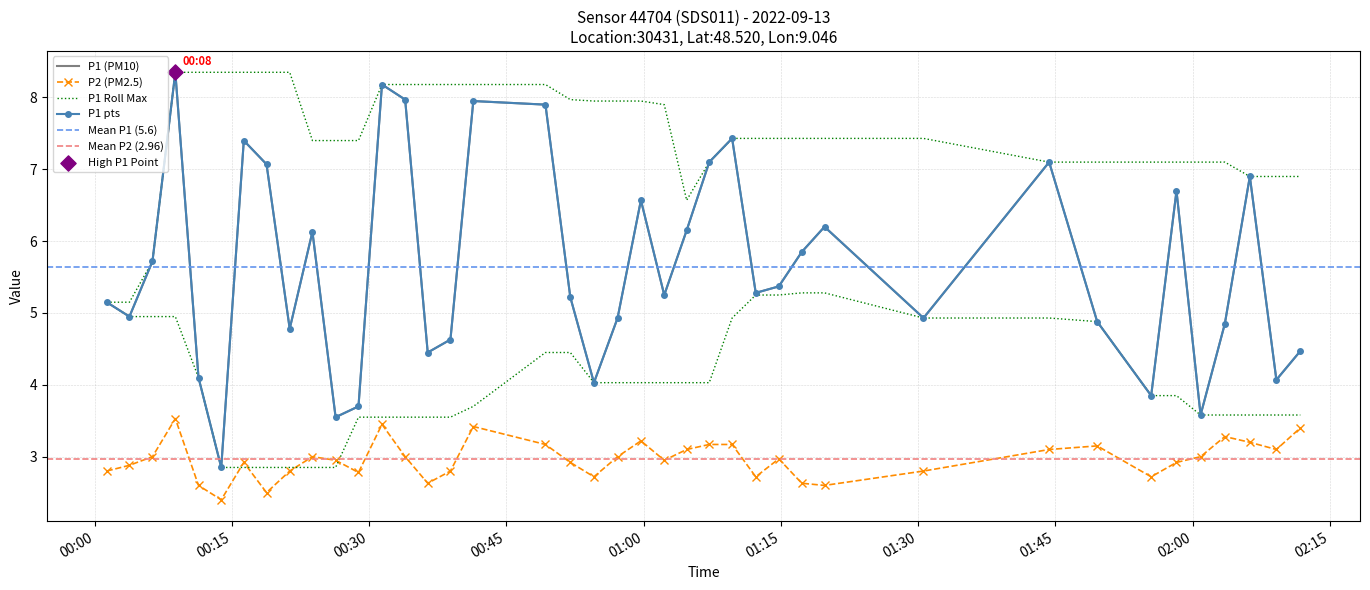

Is the value of P1 at 2022-09-13T02:06:16 greater than the value of P2 at 2022-09-13T00:03:49?

Yes